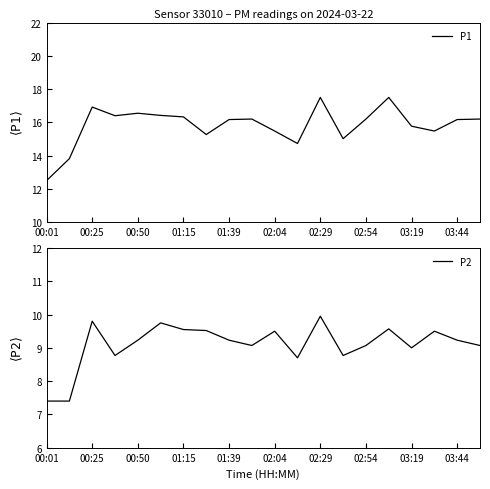

The P2 series shows 3.4 at 02:54. True or false?

False